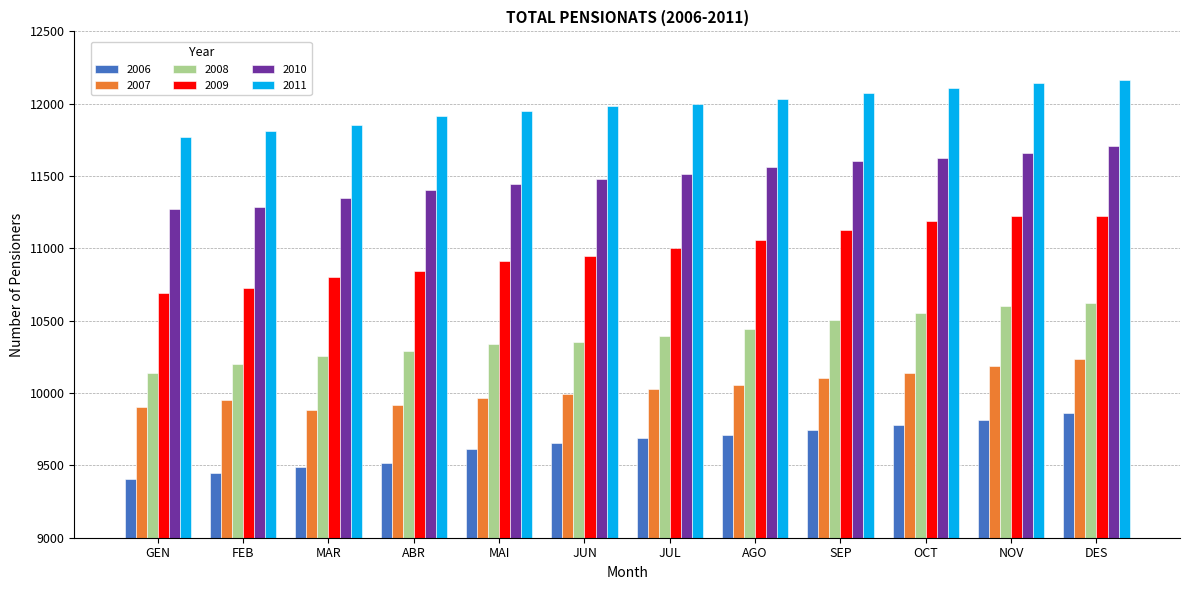

Between GEN and AGO, which series saw the biggest shift?

2009